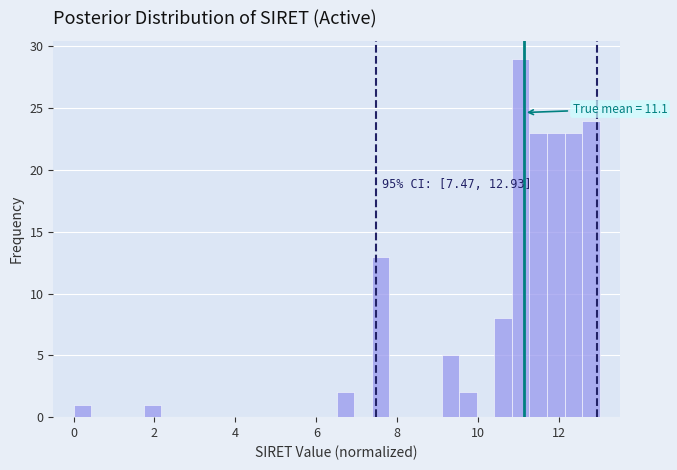

Around what value on the x-axis is the tallest bar? Give the approximate position of its centre, as read against the axis.

11.0